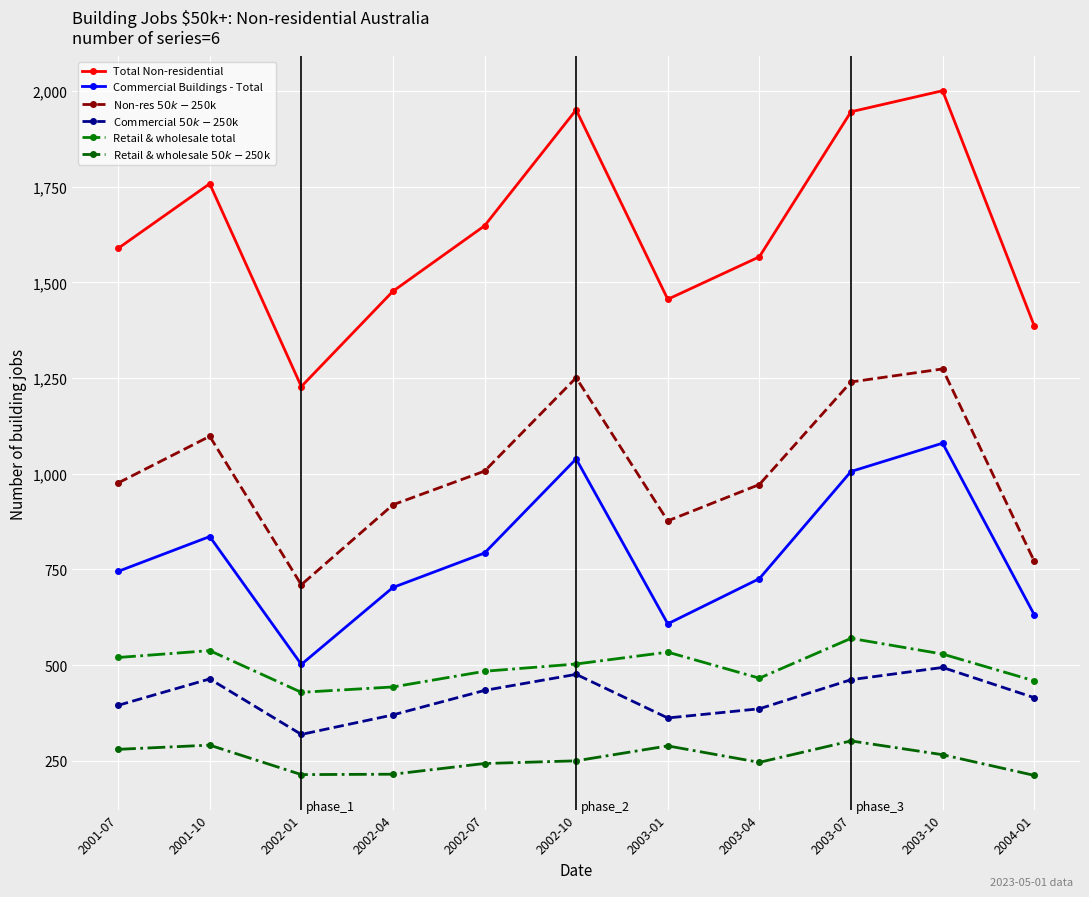

How many interior local peaks does the Non-res $50k-$250k series have?

3